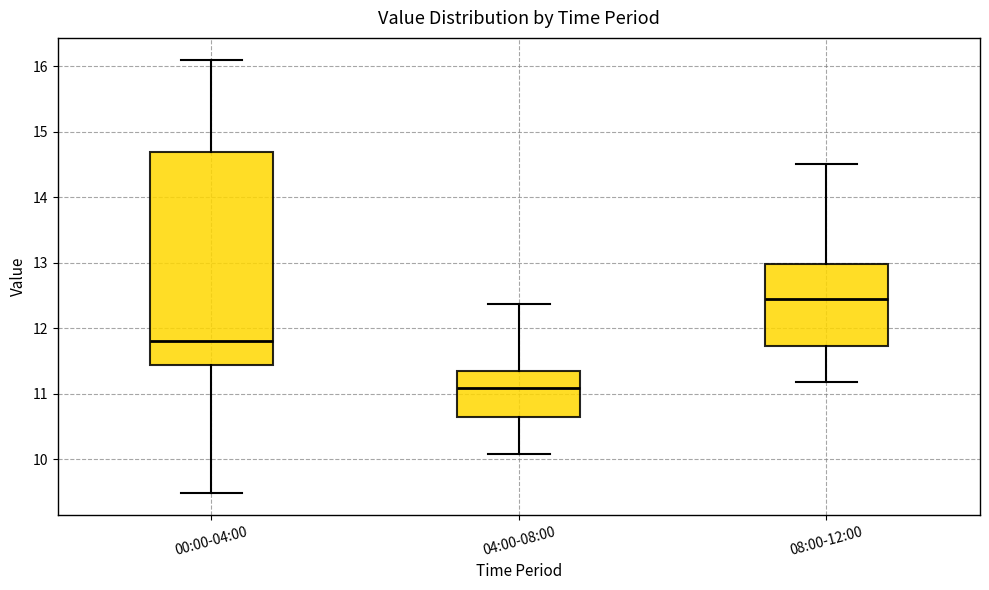

Comparing the boxes themselves (not the whiskers), which one is the tallest?

00:00-04:00